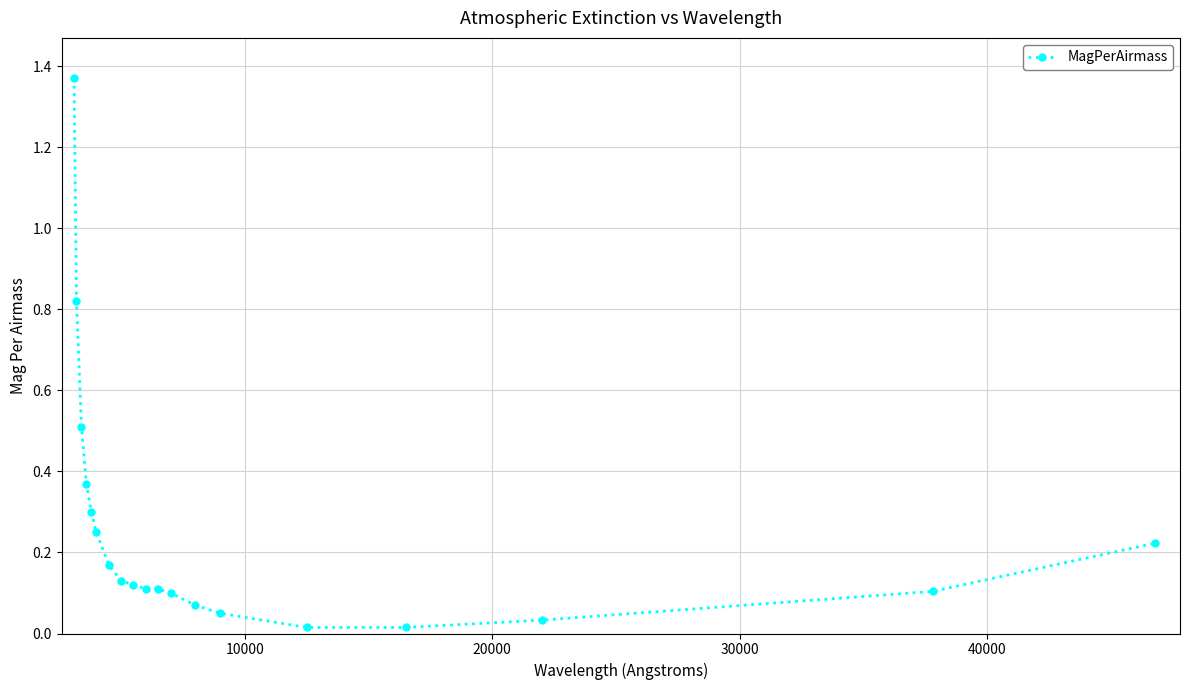

Count the number of categories in the chart.

19